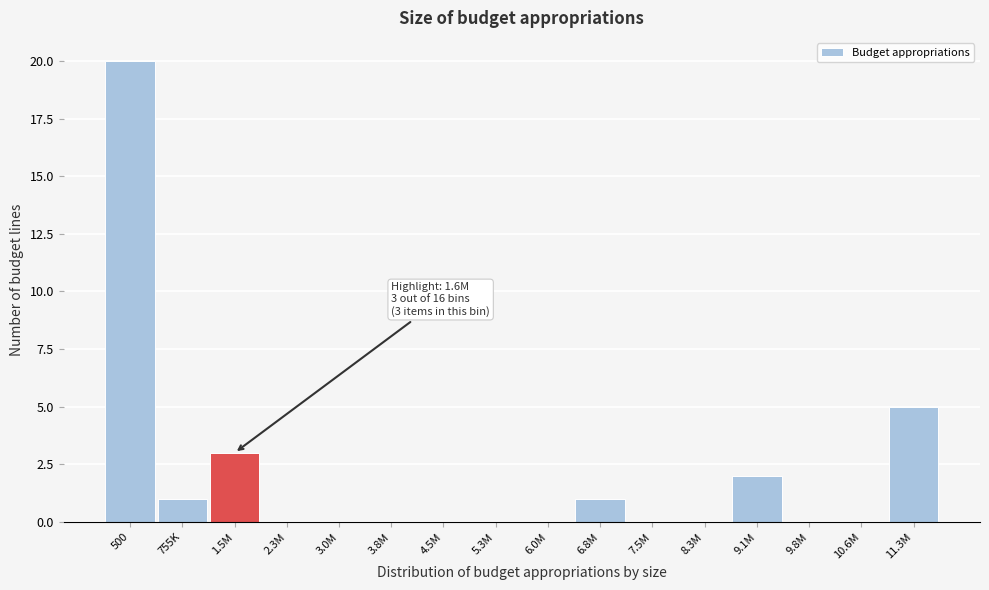

What is the maximum value shown in the chart?

20